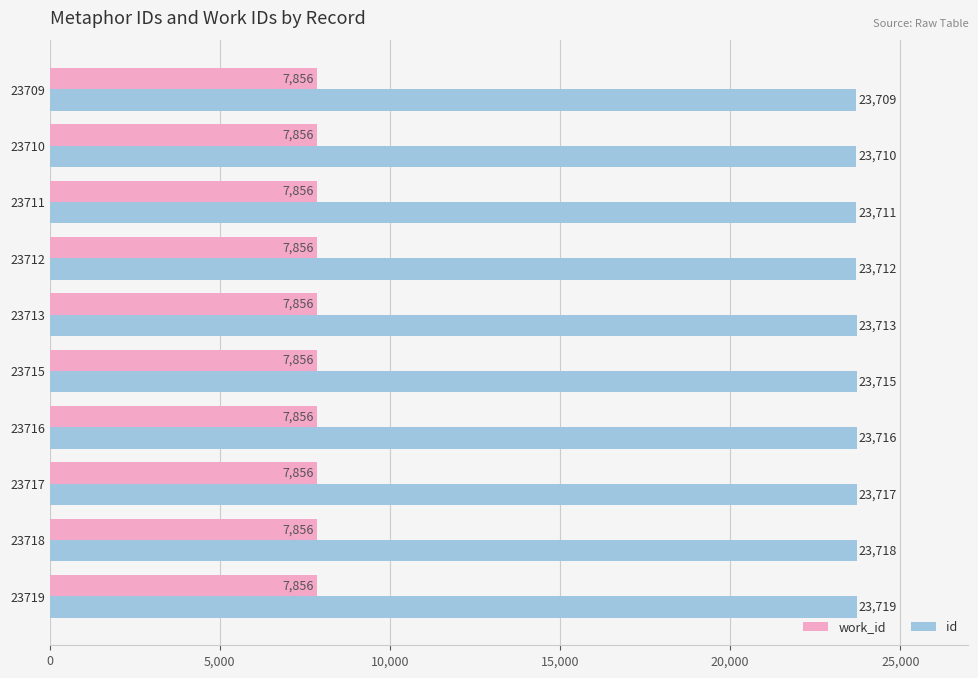

Where is id nearest to the value 23714?

23713